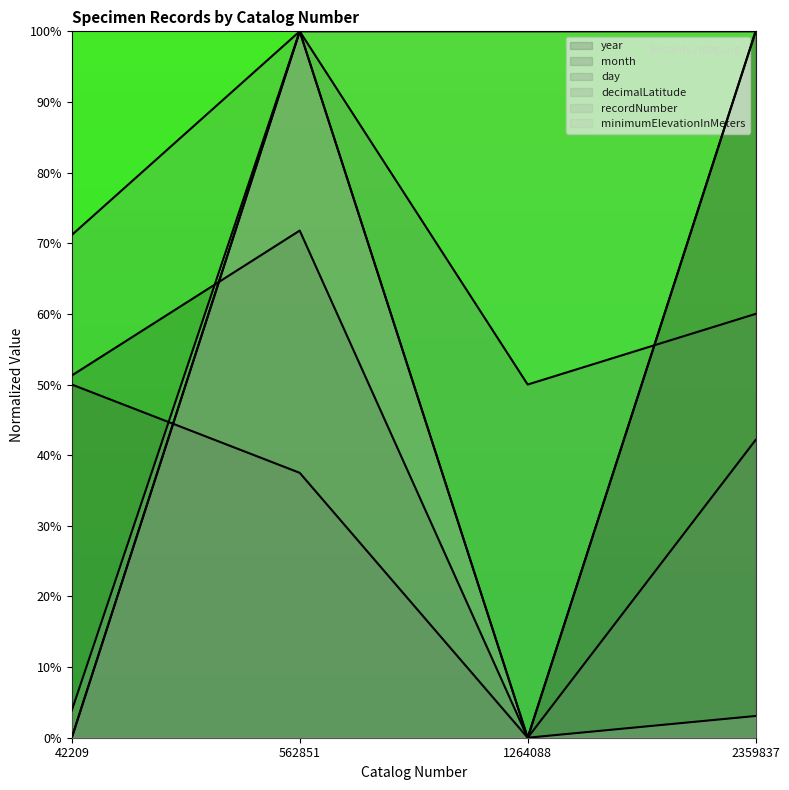

True or false: decimalLatitude and recordNumber intersect in this chart.

False